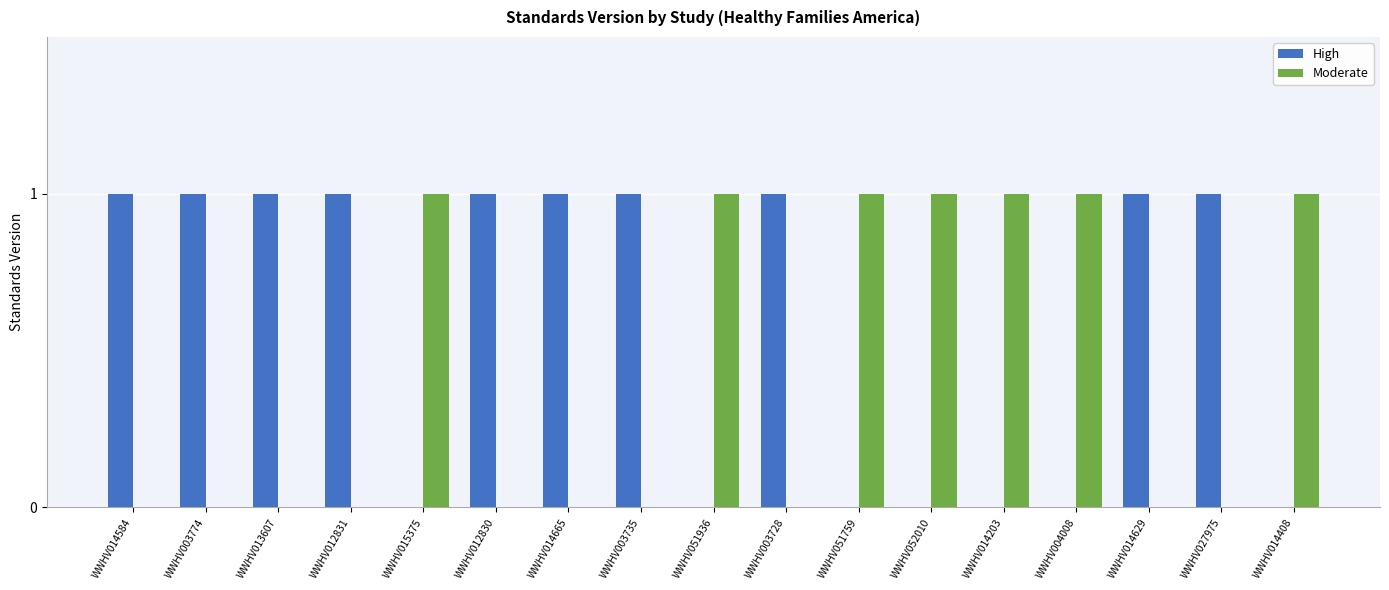

Is it true that High equals 1 at WWHV003728?

True